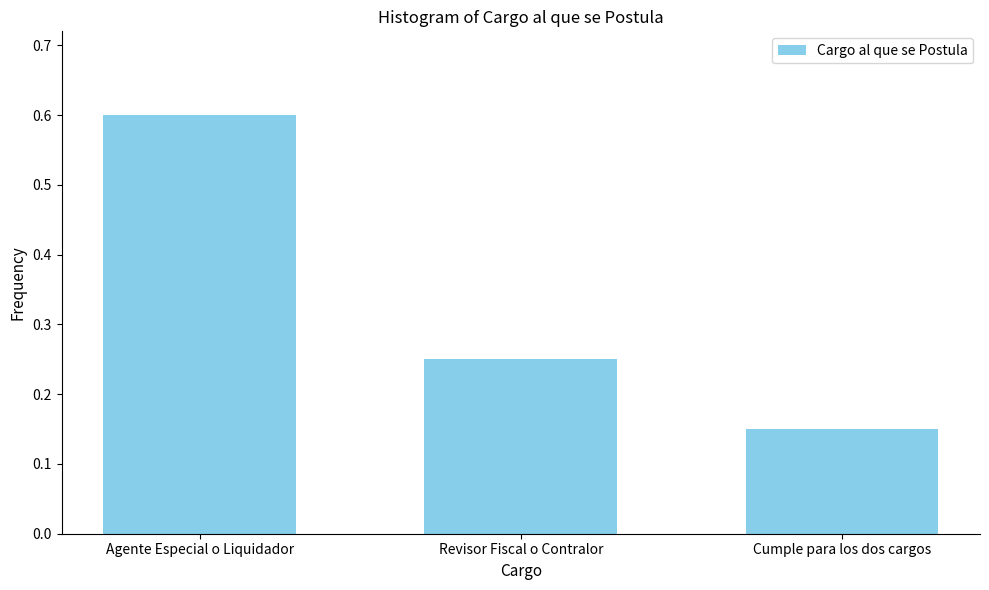

The value at Revisor Fiscal o Contralor is 0.4. True or false?

False